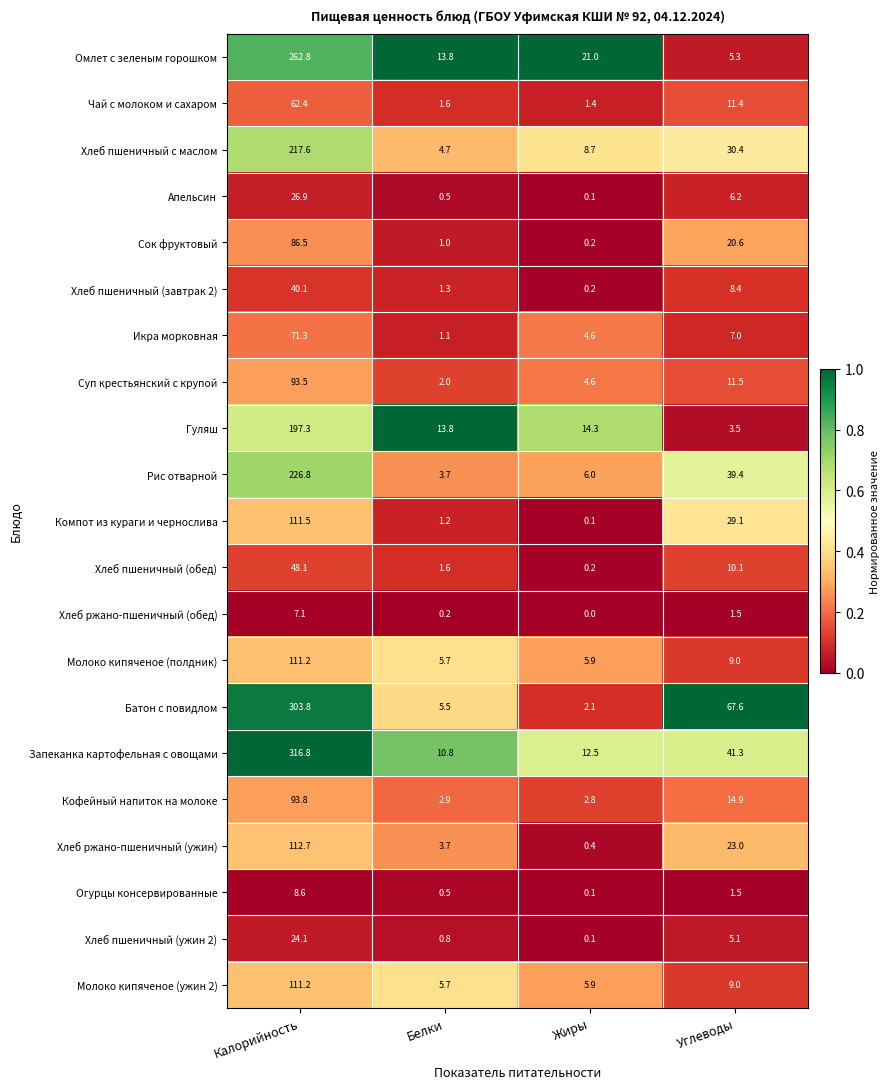

Which series changed the most between Белки and Жиры?

Омлет с зеленым горошком